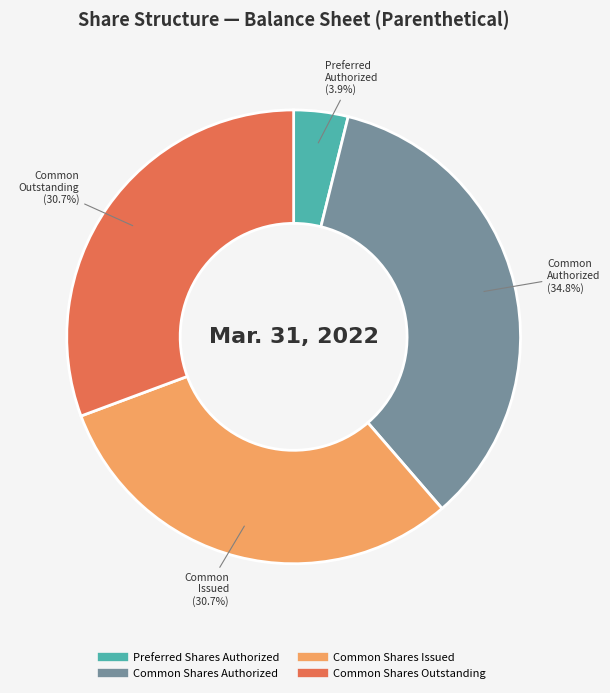

Does any single category account for the majority?

No